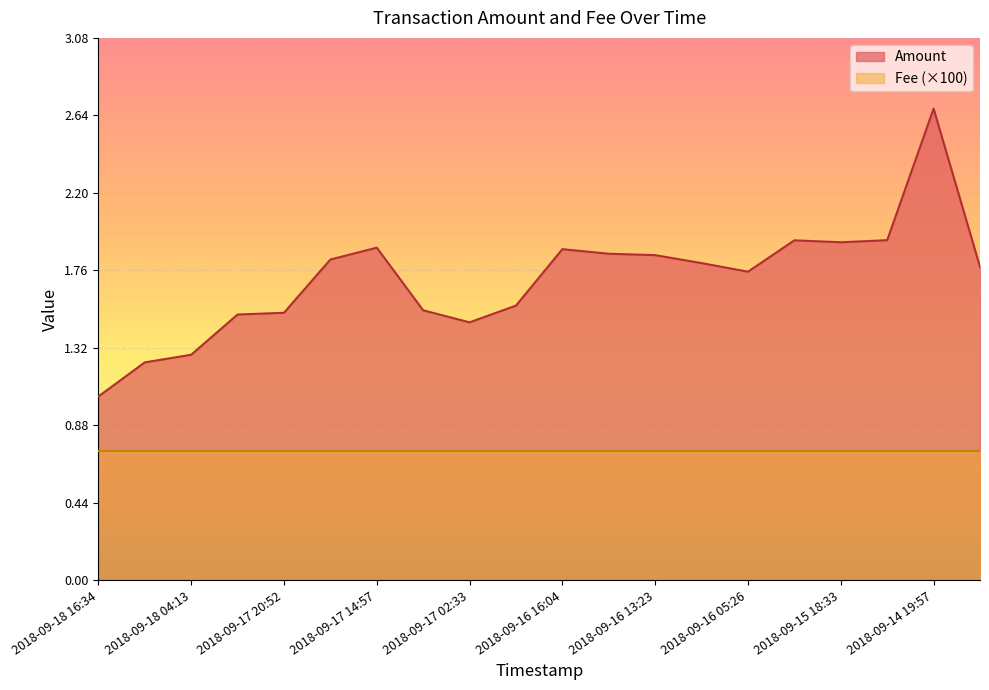

What position from the right is 2018-09-17 23:08?

17